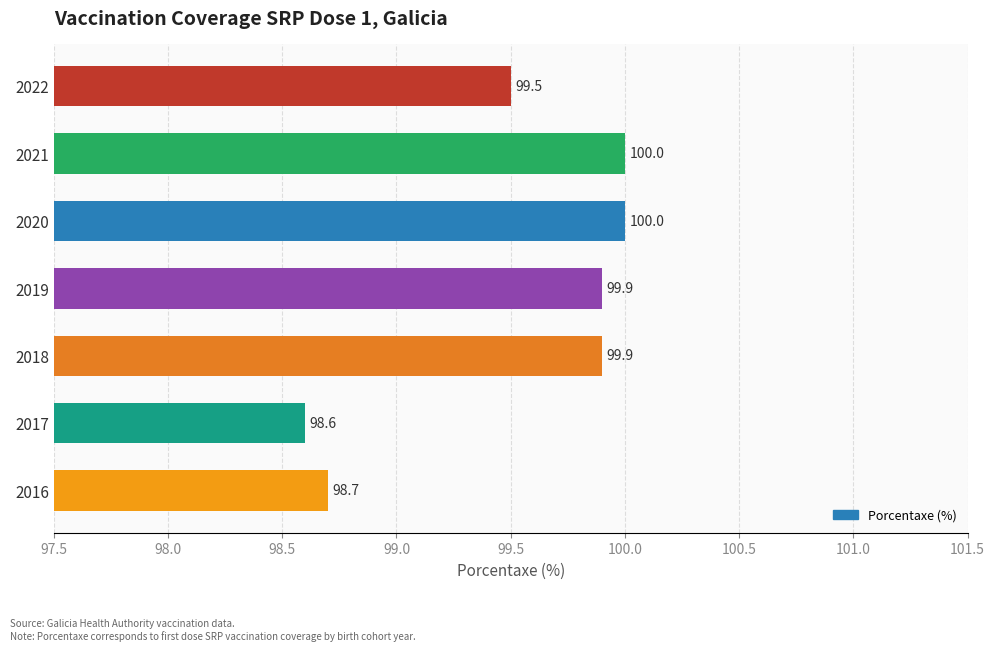

What is the smallest value displayed?

98.6